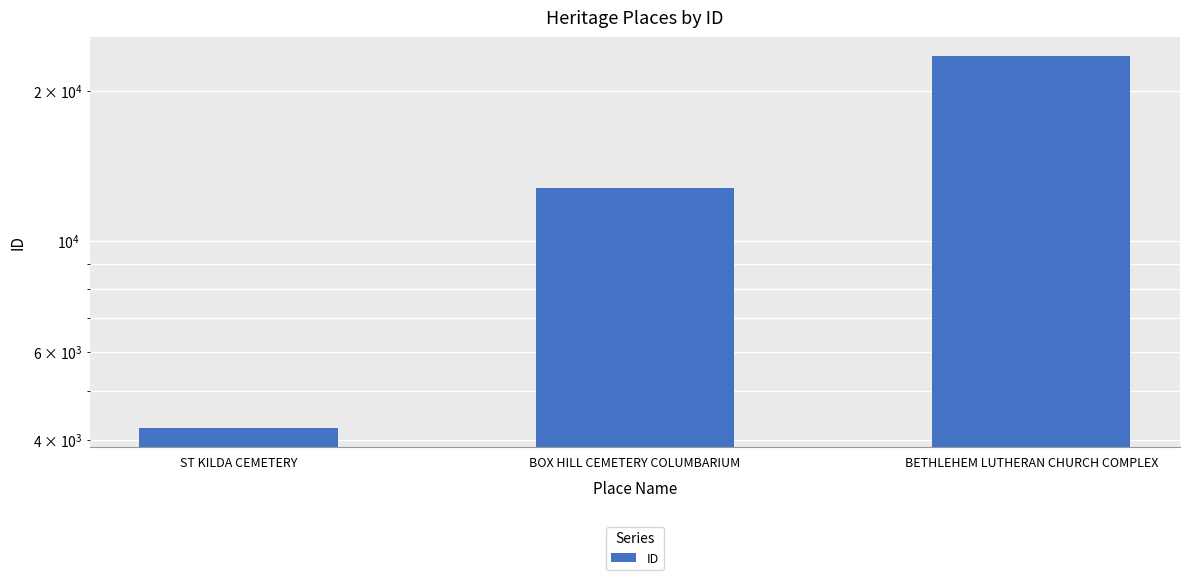

Where does the data first go above 12803?

BETHLEHEM LUTHERAN CHURCH COMPLEX